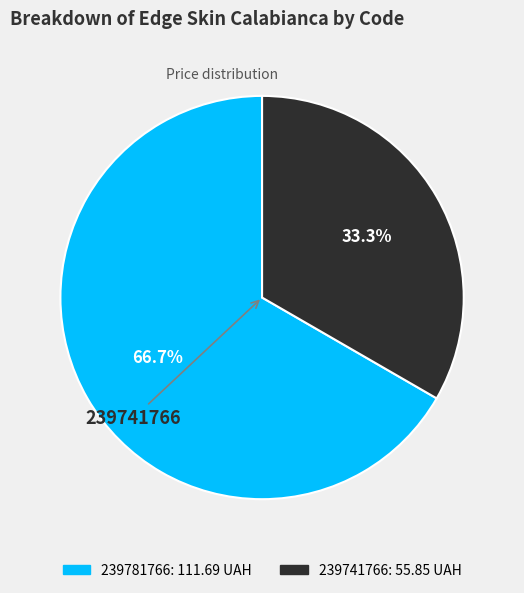

To the nearest percent, what is the difference between the largest and smallest slice percentages?

33%